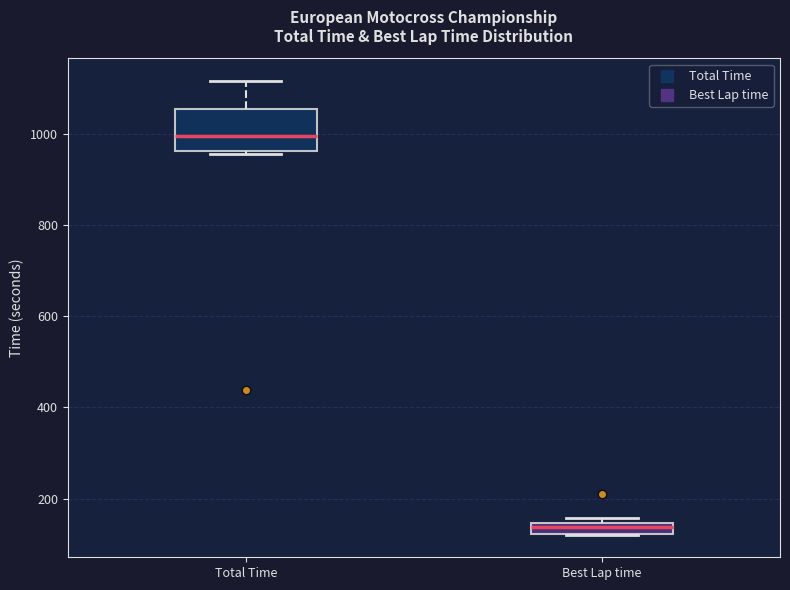

Which box is the tallest, from its lower edge to its upper edge?

Total Time